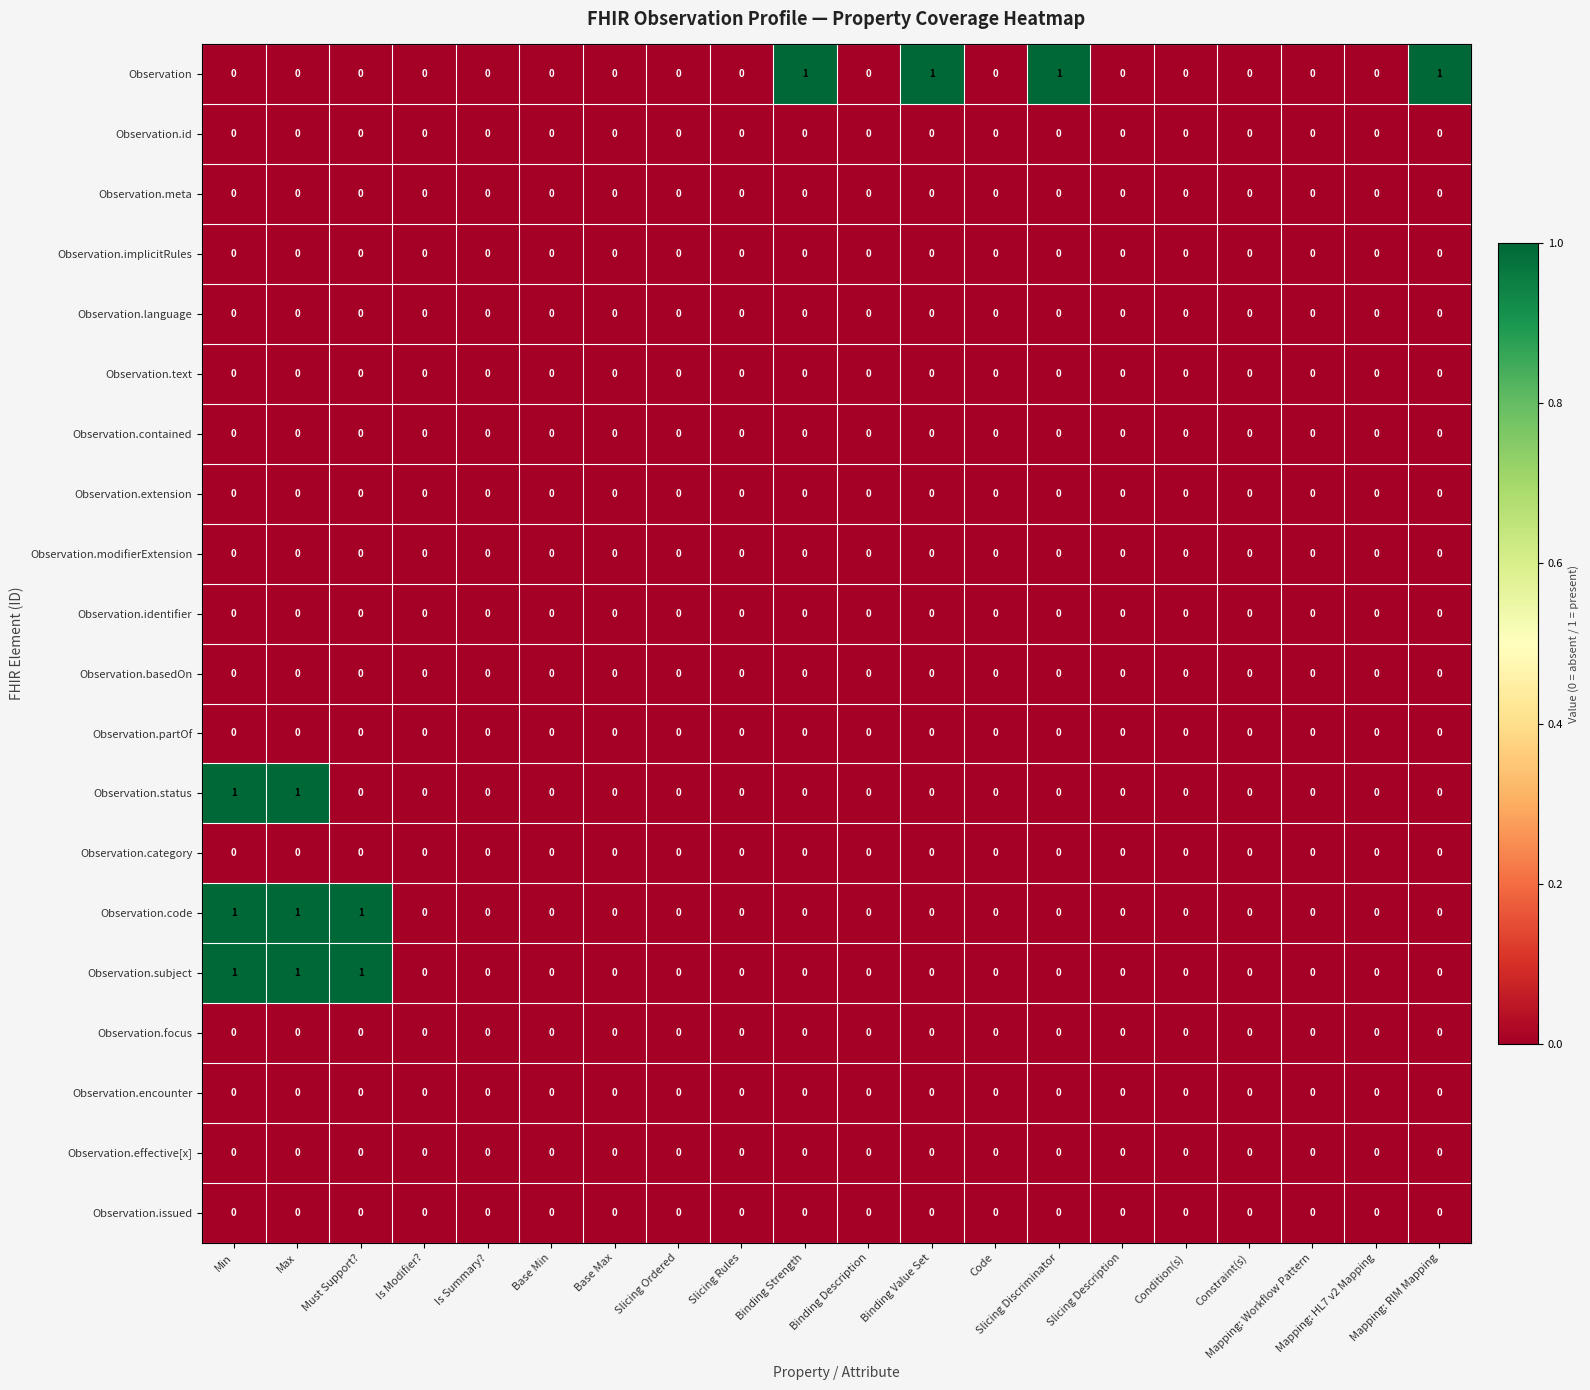

Which series has the largest total across all categories?

Observation